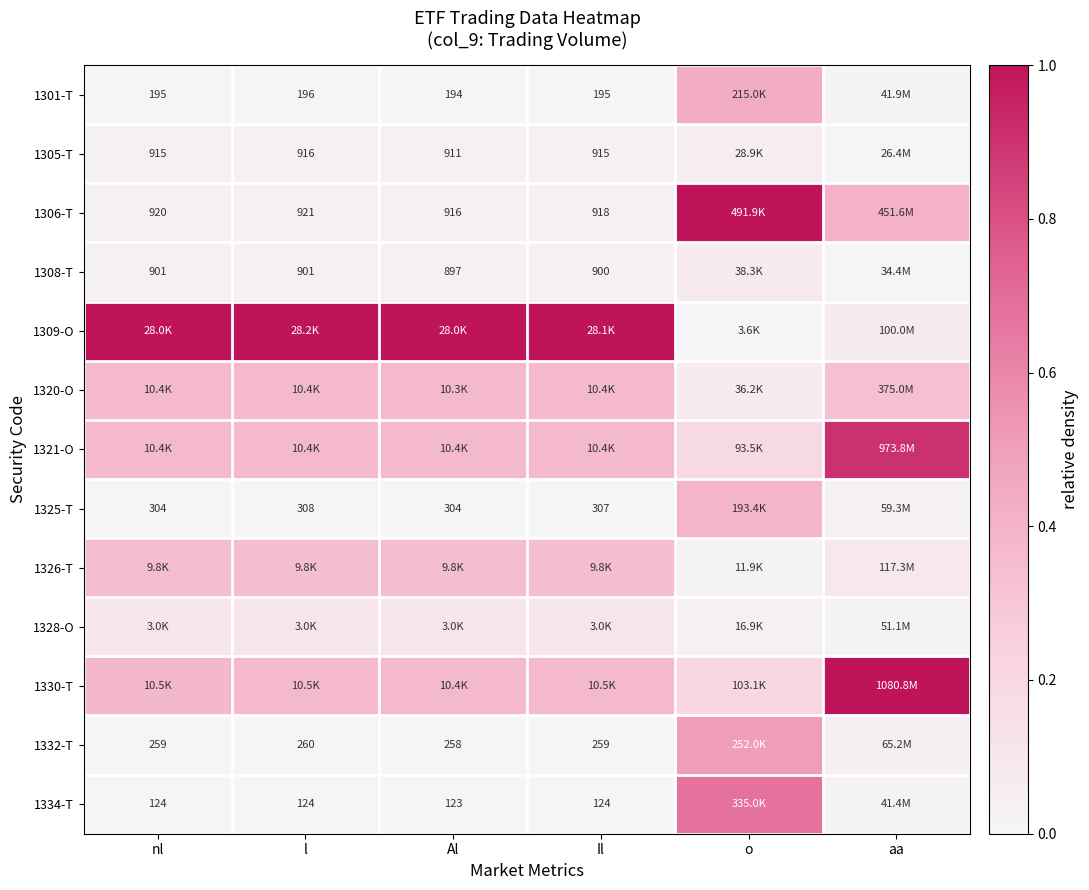

Is the value of 1305-T at Al greater than the value of 1306-T at Il?

No